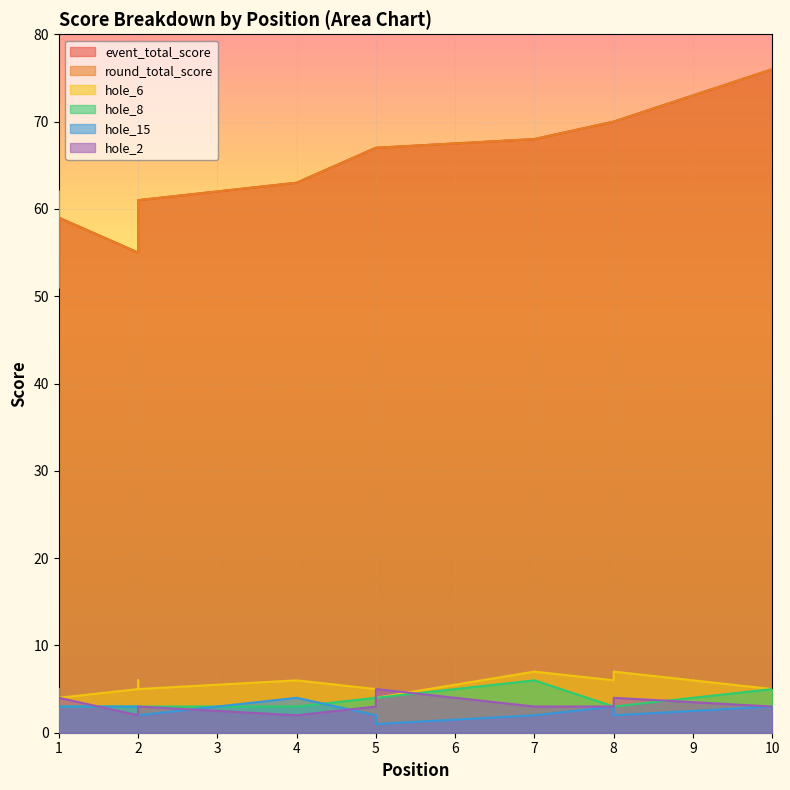

What is the label of the 4th point from the right?

7